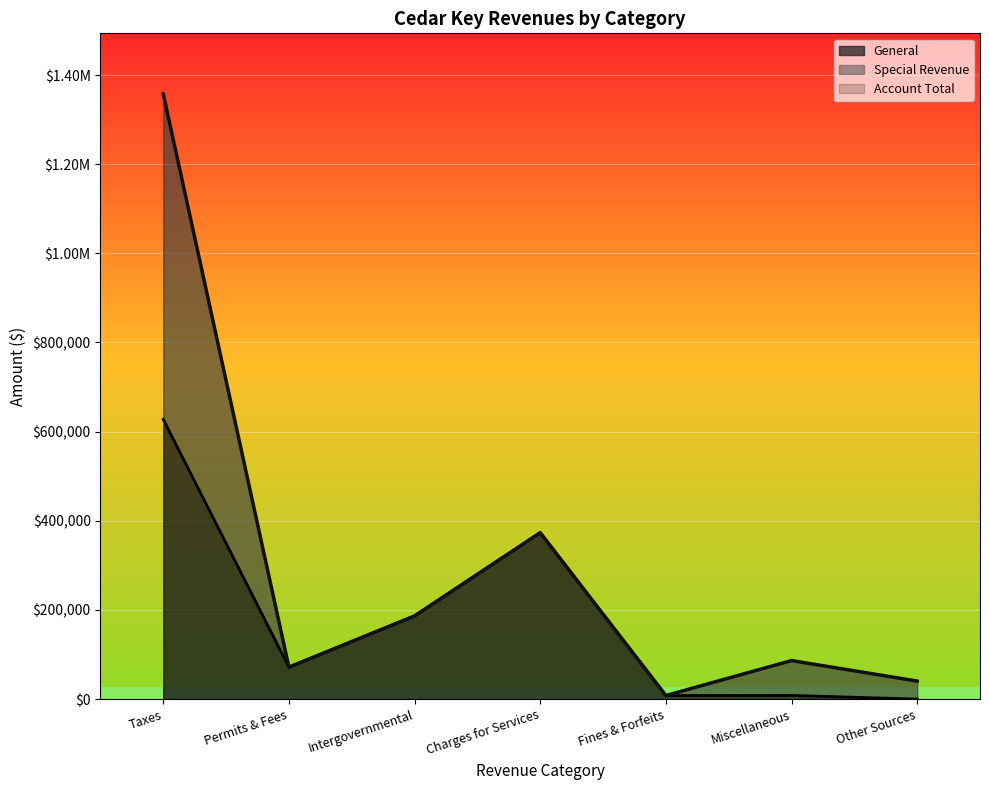

In Account Total, how many points are lower than both neighbors (excluding endpoints)?

2